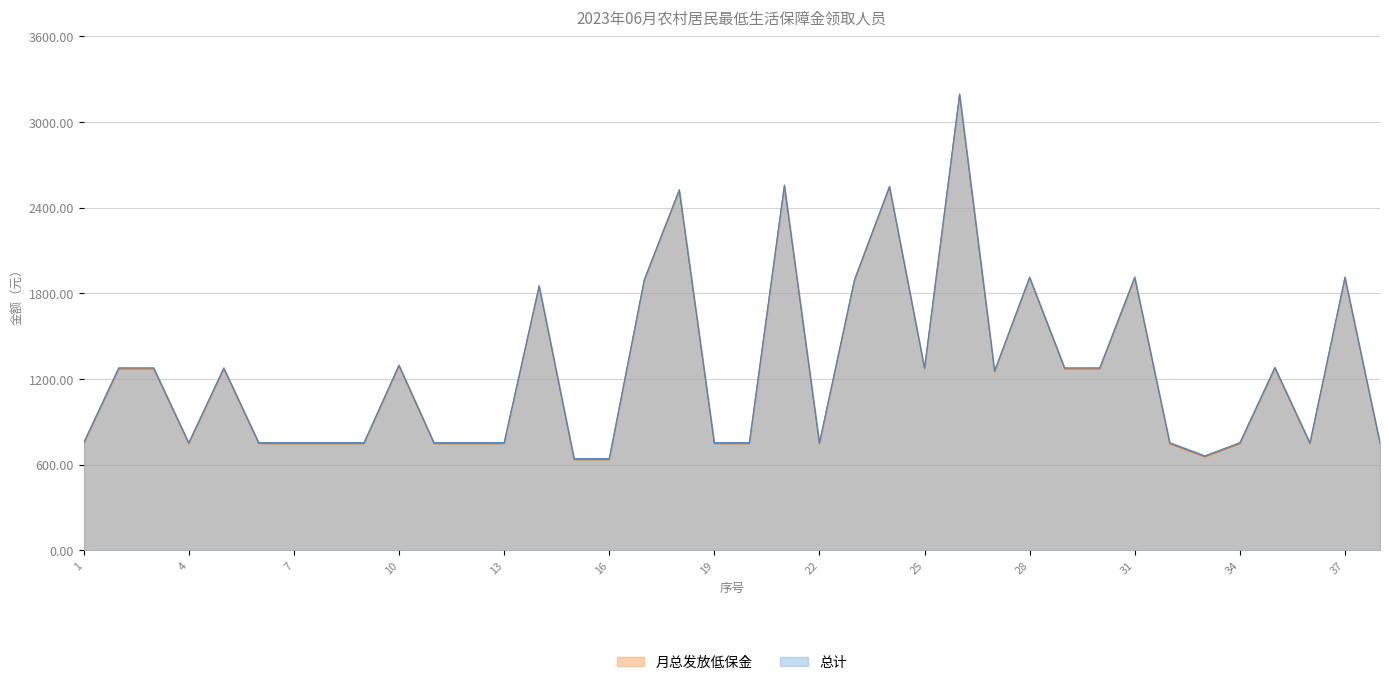

Where does the 总计 series first go above 1258?

2